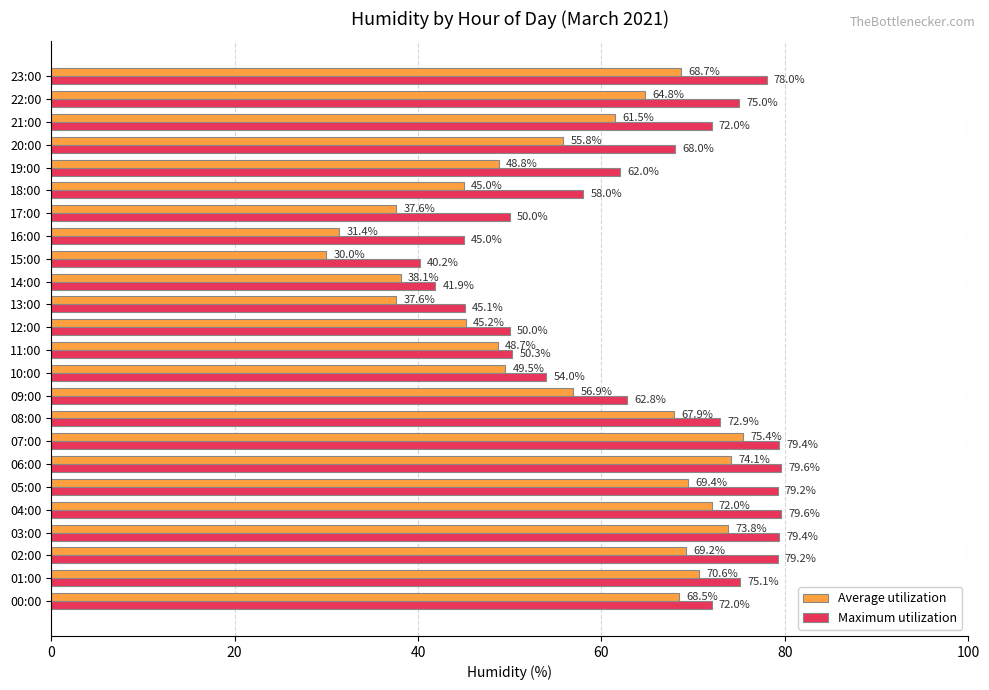

What are all the series names shown in the legend?

Average utilization, Maximum utilization